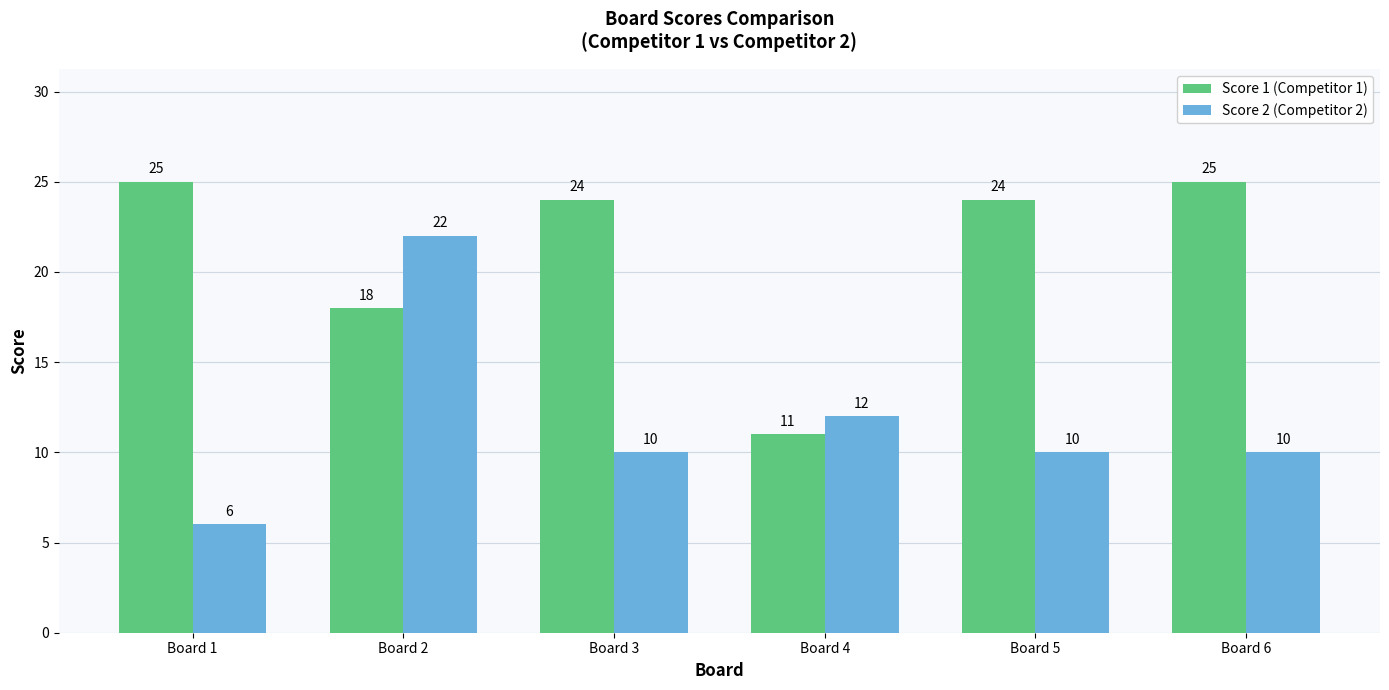

What is the smallest value displayed?

6